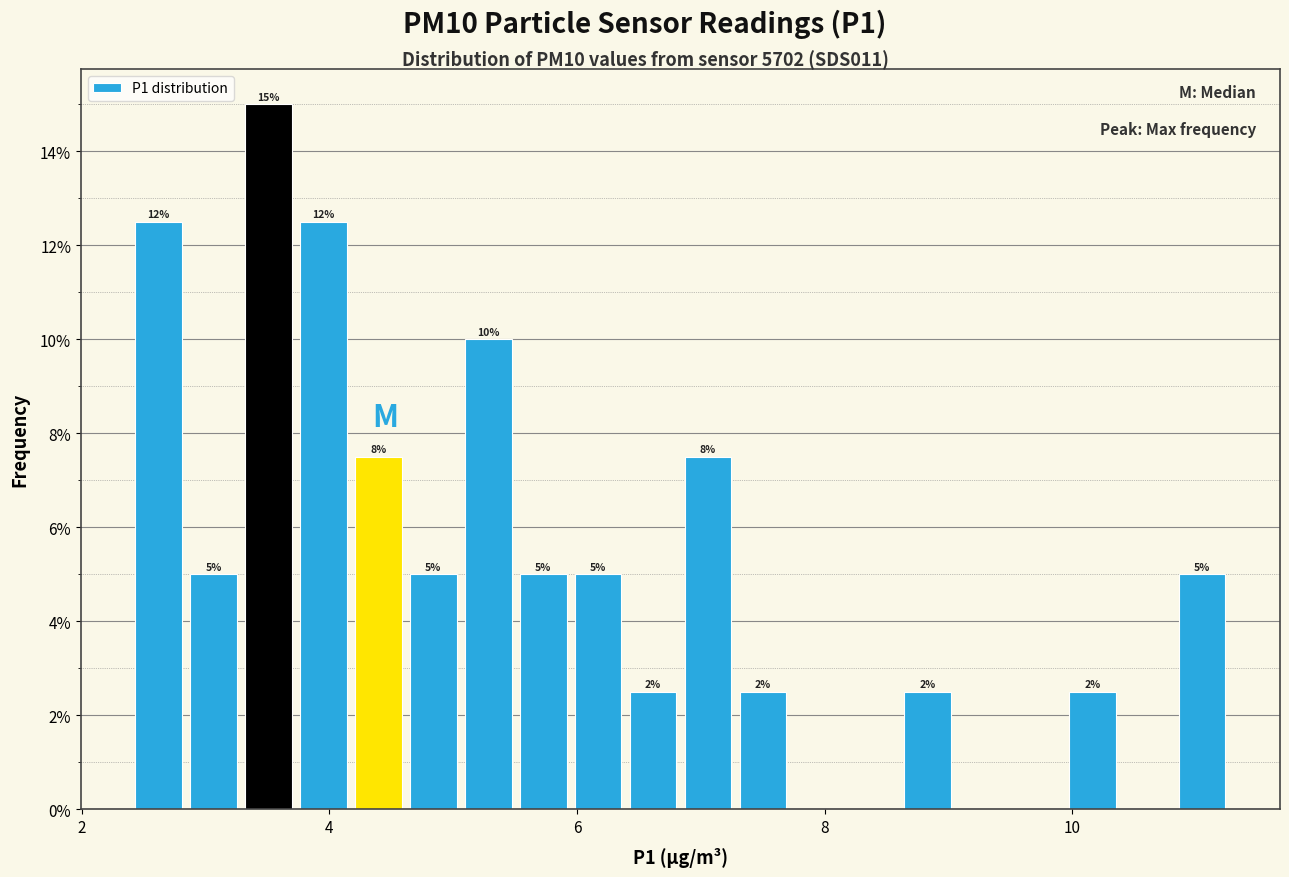

Around what value on the x-axis is the tallest bar? Give the approximate position of its centre, as read against the axis.

3.6